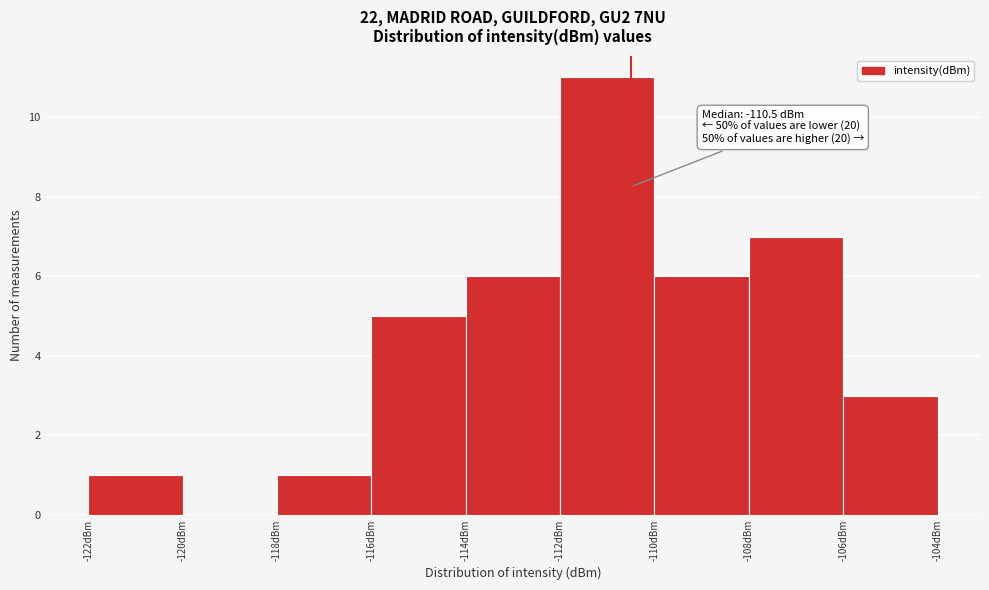

Which range on the x-axis has the tallest bar?

-112 to -110